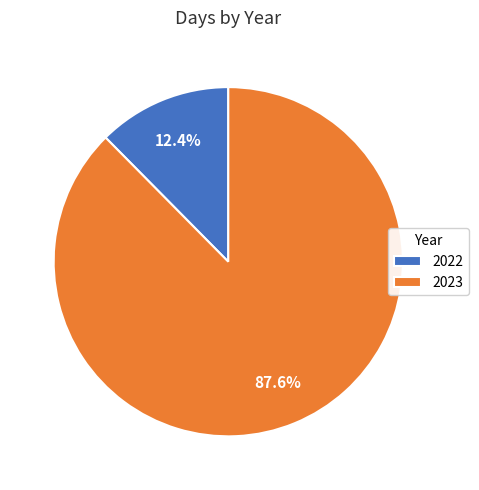

Combined, what portion of the pie is 2022 and 2023?

100.0%